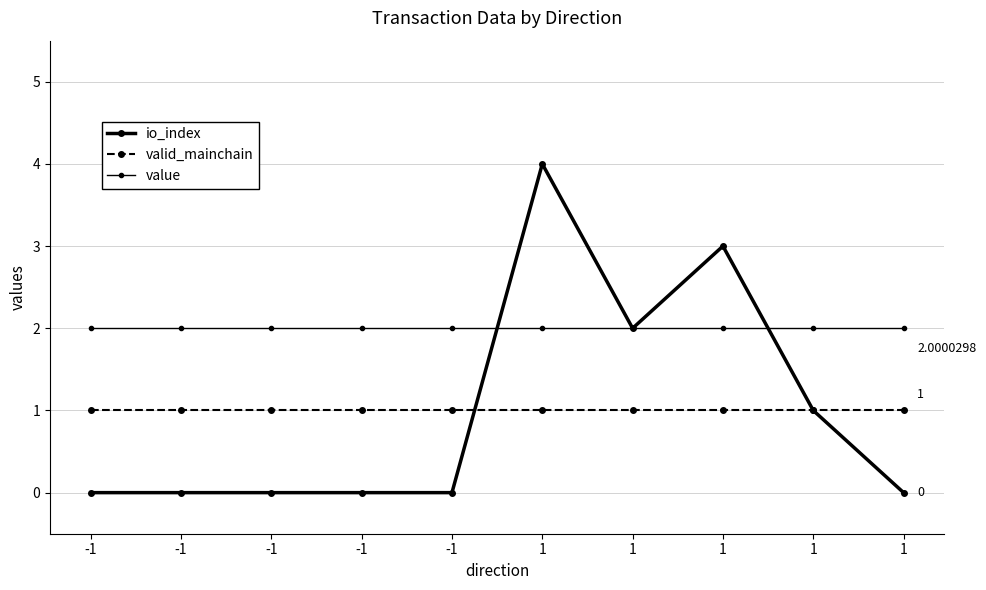

What is the greatest value displayed?

4.0